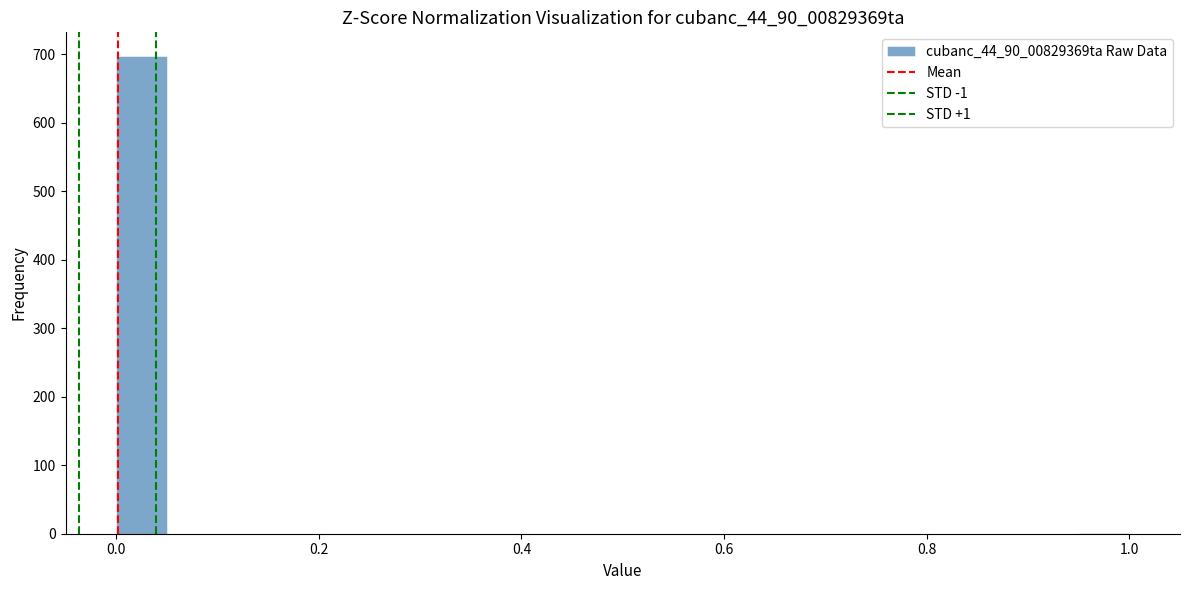

Read against the x-axis, roughly where is the centre of the tallest bar?

0.02